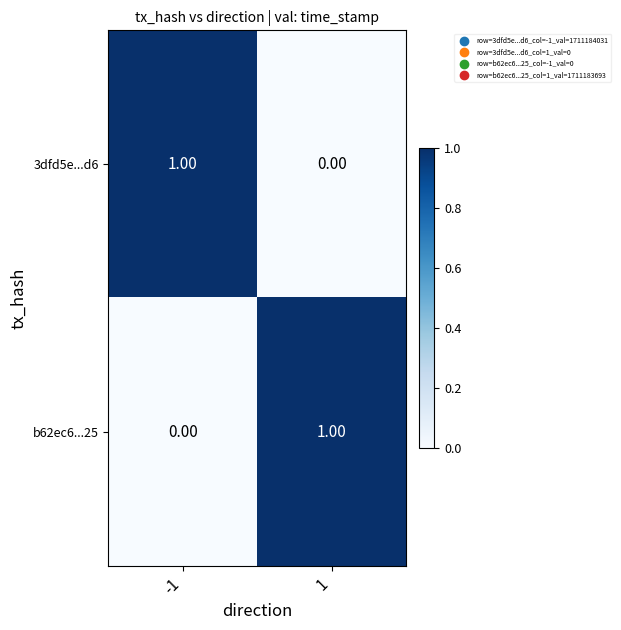

List the labels in order of 3dfd5e...d6 value, largest first.

-1, 1